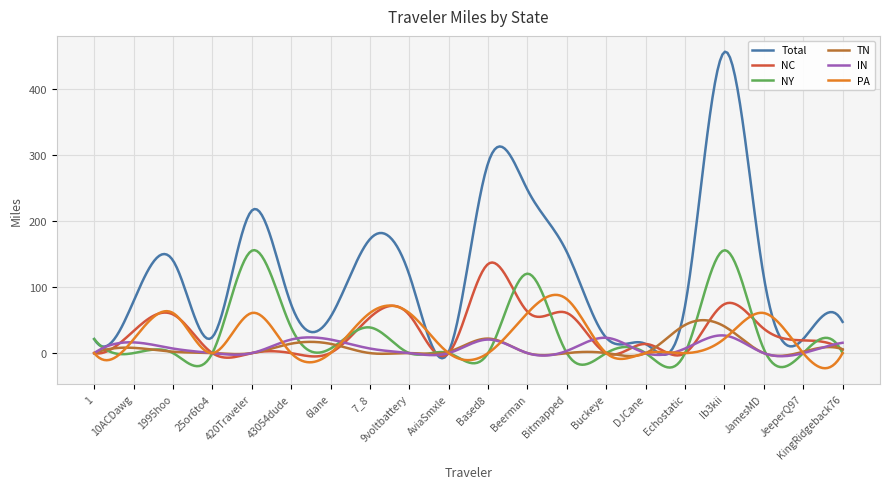

Does the chart display data point markers on the line(s)?

No